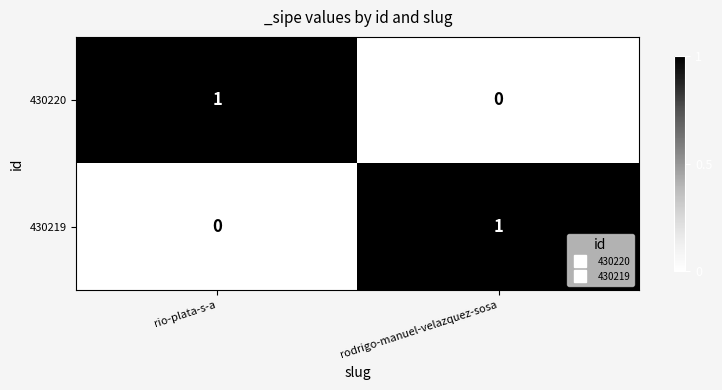

Is it true that 430219 equals -1 at rio-plata-s-a?

False